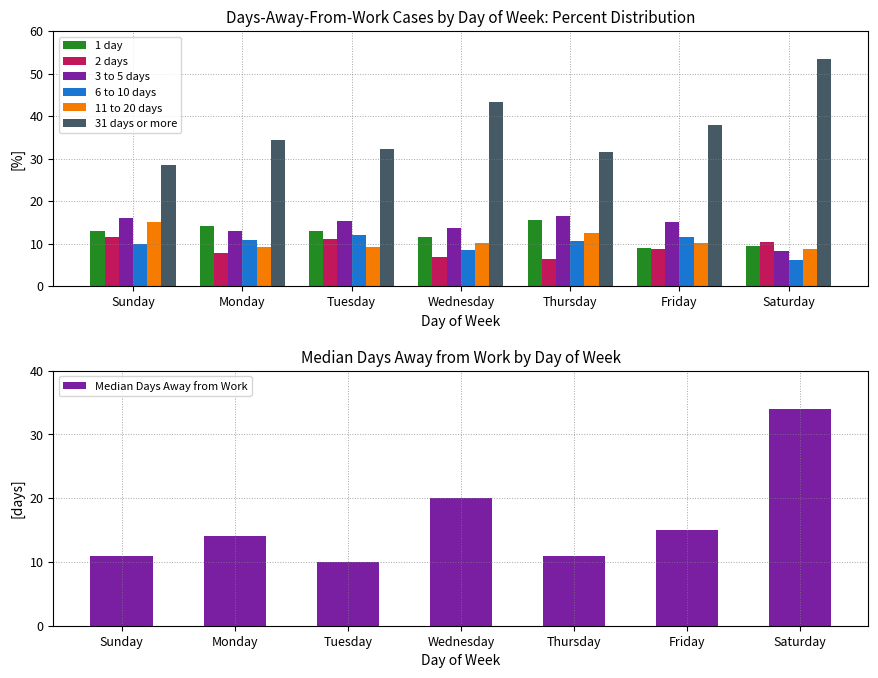

Between Friday and Sunday, which is larger?

Sunday